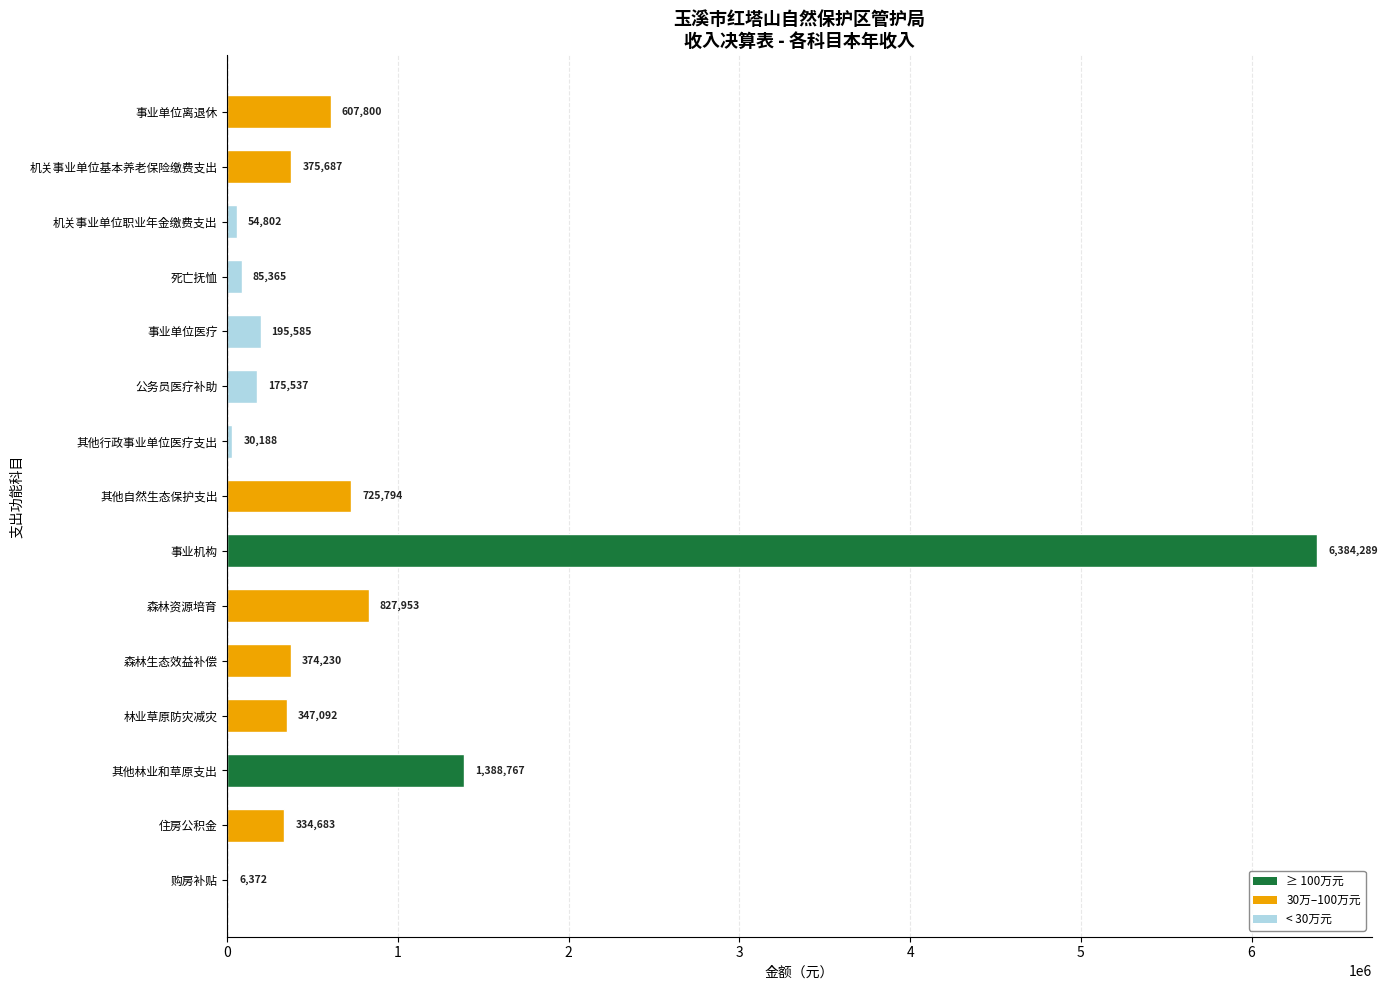

Where is the data nearest to the value 3195330?

其他林业和草原支出